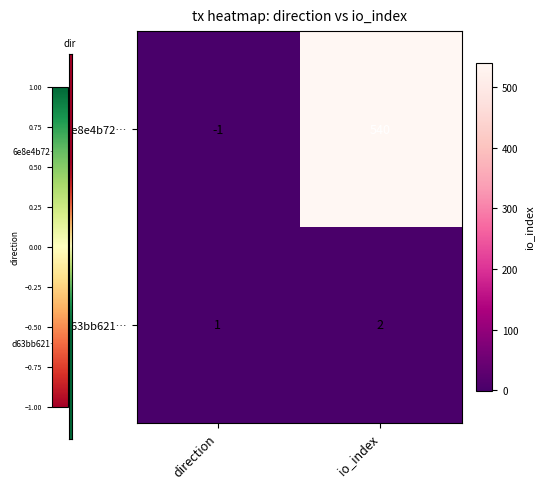

How many distinct data groups are displayed?

2